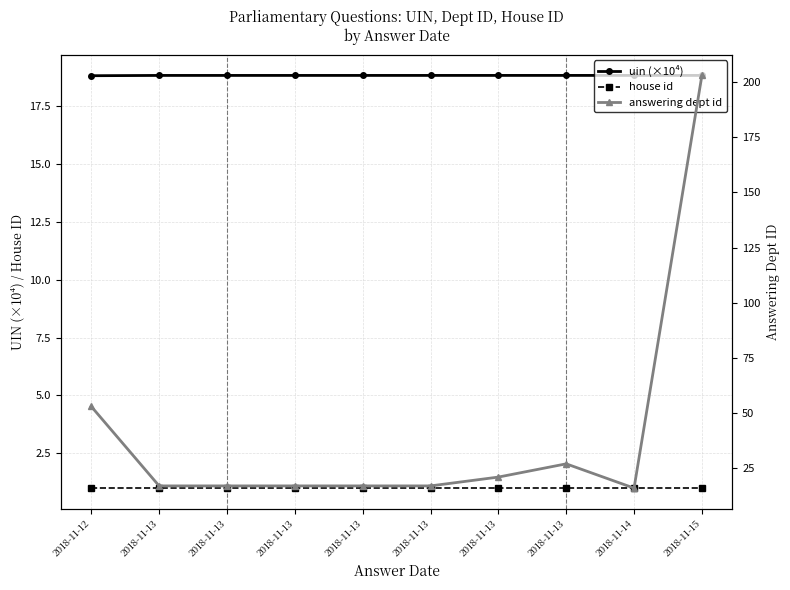

True or false: answering dept id has more than 0 points higher than both neighbors.

True